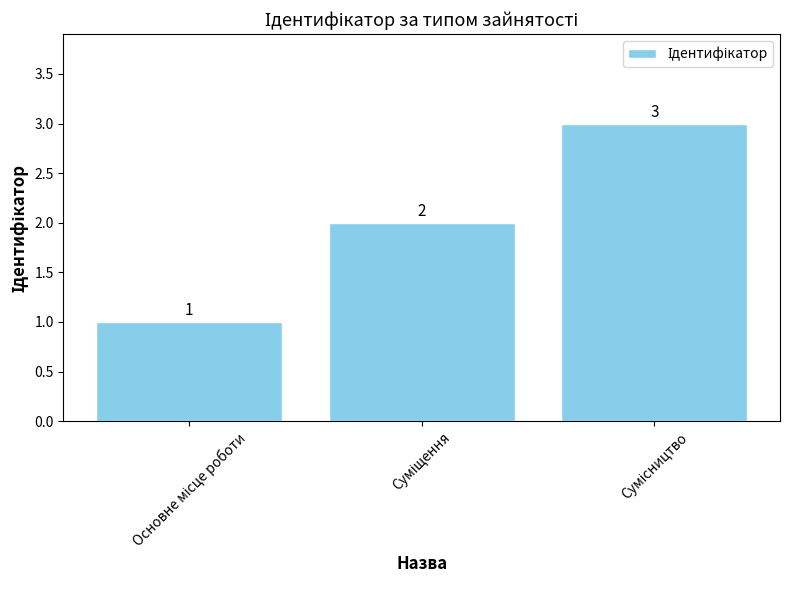

What is the greatest value displayed?

3